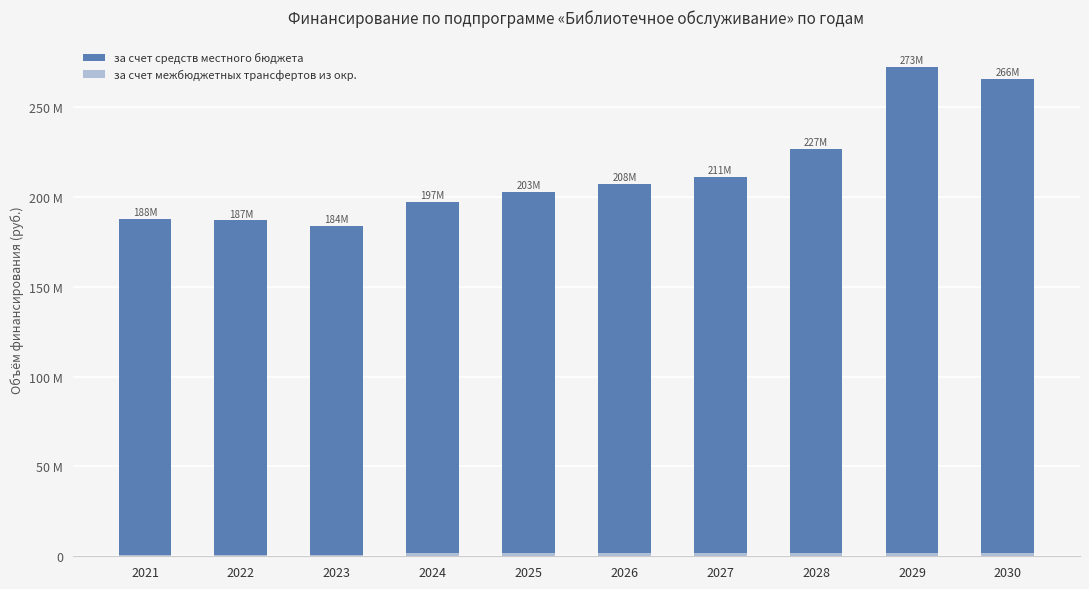

How many categories are shown in the chart?

10